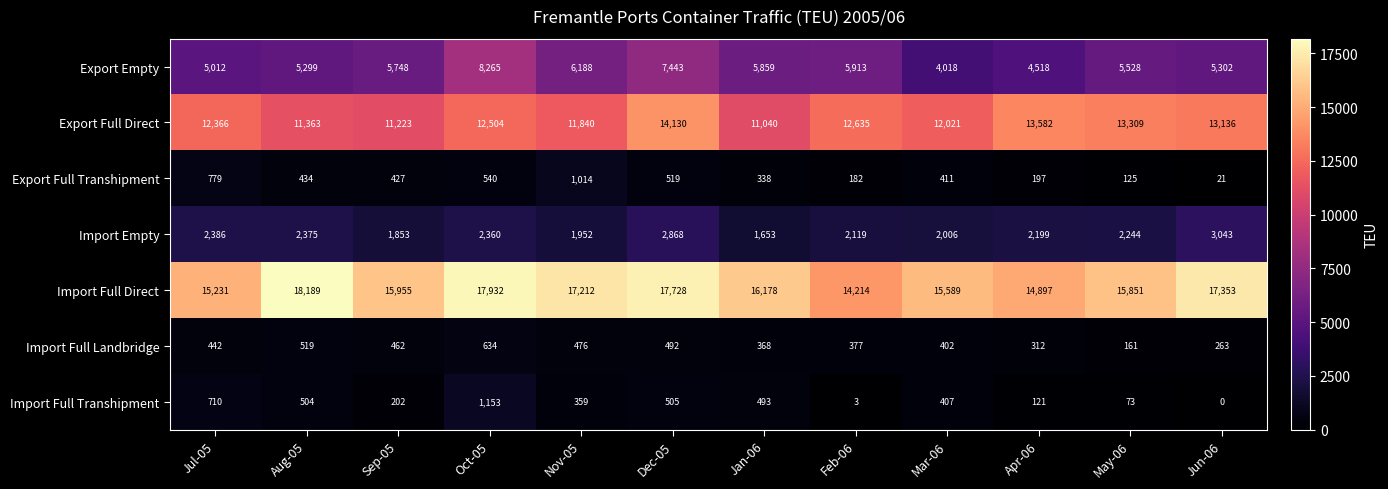

Where does the Import Full Direct series first go above 16178?

Aug-05